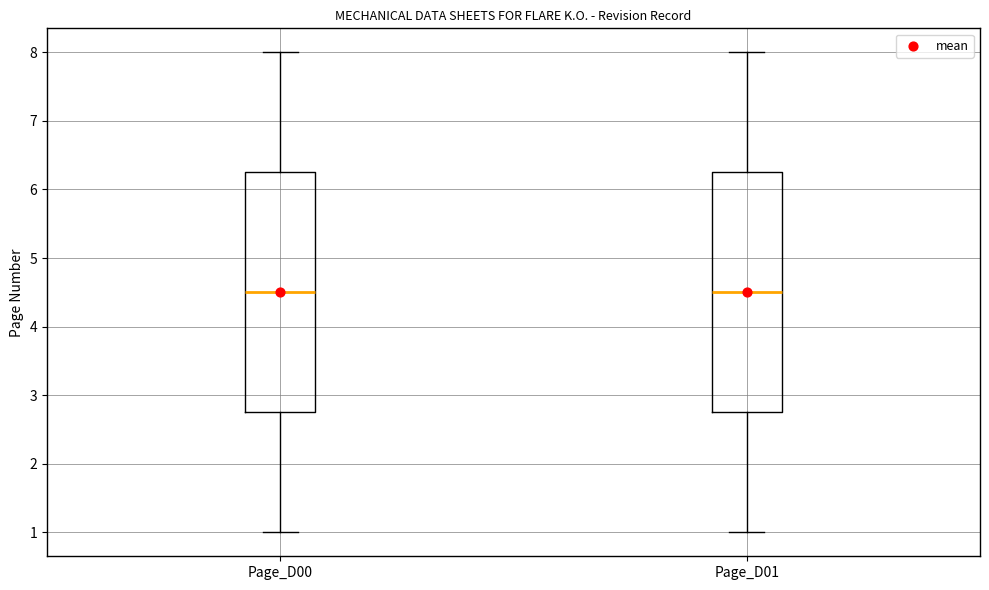

Where does the median line of the box for Page_D00 sit on the y-axis? The values are not printed on the chart, so give them approximately, as read against the axis.

4.5